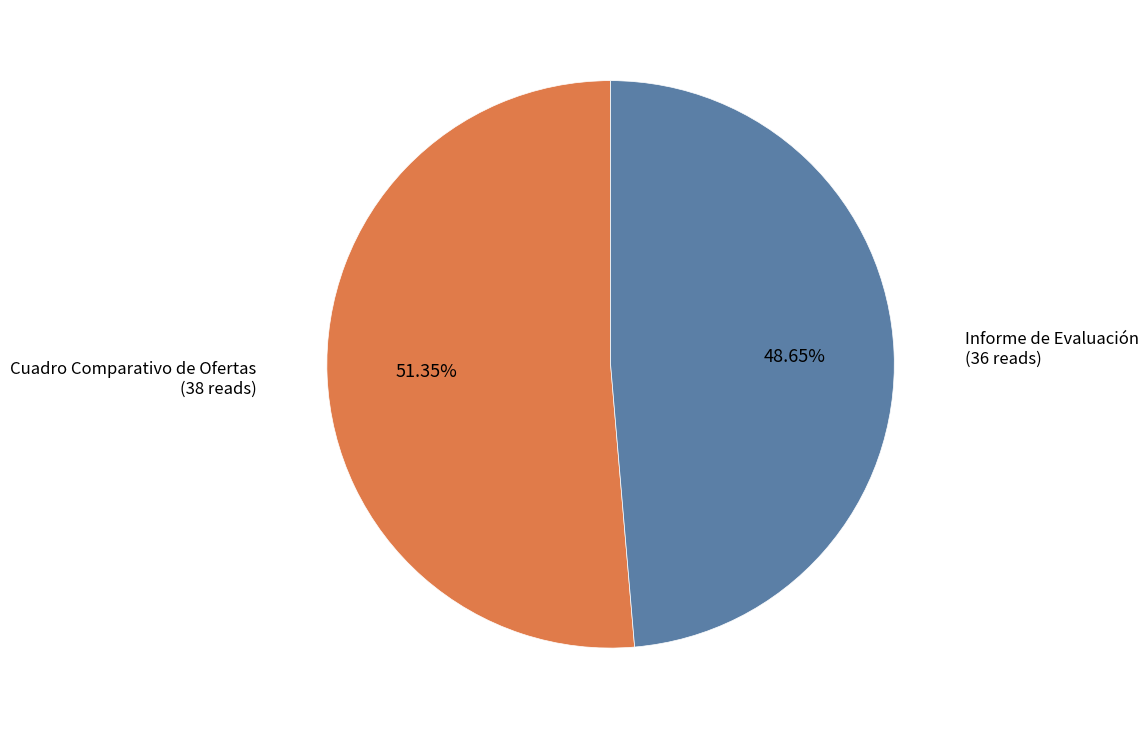

Which category has the smallest portion of the pie?

Informe de Evaluación